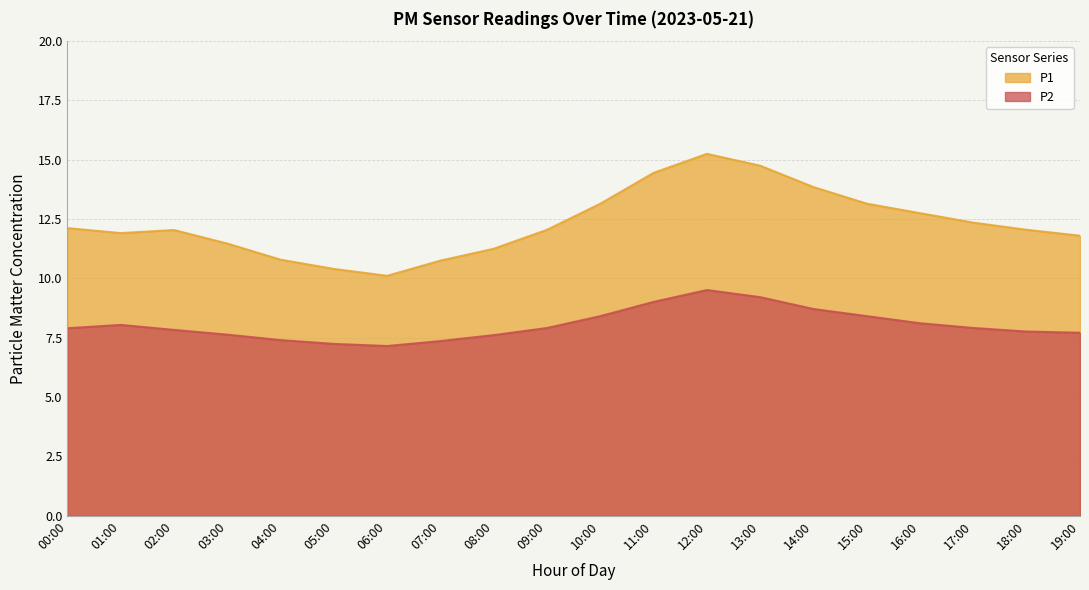

Rank the series by their average value, from lowest to highest.

P2, P1